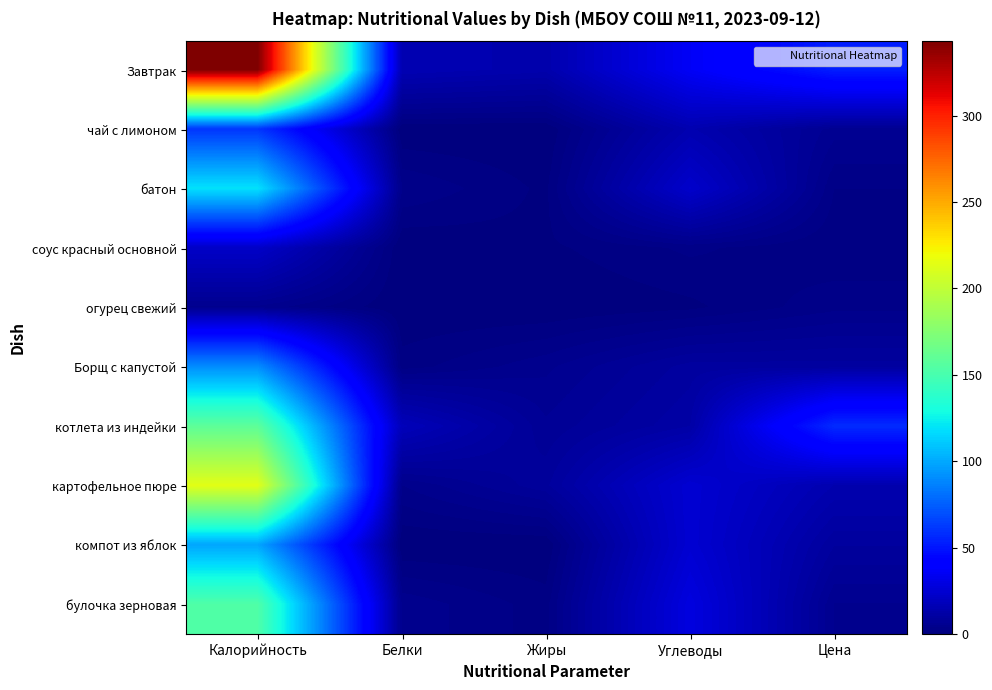

Reading left to right, what are all the values shown in this chart?

Завтрак: Калорийность=343.0	Белки=16.0	Жиры=14.0	Углеводы=36.0	Цена=53.2
чай с лимоном: Калорийность=61.0	Белки=0.0	Жиры=0.0	Углеводы=15.0	Цена=6.0
батон: Калорийность=119.0	Белки=4.0	Жиры=1.0	Углеводы=23.0	Цена=2.7
соус красный основной: Калорийность=22.0	Белки=0.0	Жиры=1.0	Углеводы=3.0	Цена=1.5
огурец свежий: Калорийность=5.0	Белки=0.0	Жиры=0.0	Углеводы=1.0	Цена=3.6
Борщ с капустой: Калорийность=91.0	Белки=2.0	Жиры=5.0	Углеводы=10.0	Цена=10.0
котлета из индейки: Калорийность=159.0	Белки=18.0	Жиры=7.0	Углеводы=12.0	Цена=57.5
картофельное пюре: Калорийность=214.0	Белки=4.0	Жиры=9.0	Углеводы=25.0	Цена=14.7
компот из яблок: Калорийность=99.0	Белки=0.0	Жиры=0.0	Углеводы=25.0	Цена=9.5
булочка зерновая: Калорийность=153.0	Белки=5.0	Жиры=2.0	Углеводы=29.0	Цена=5.3